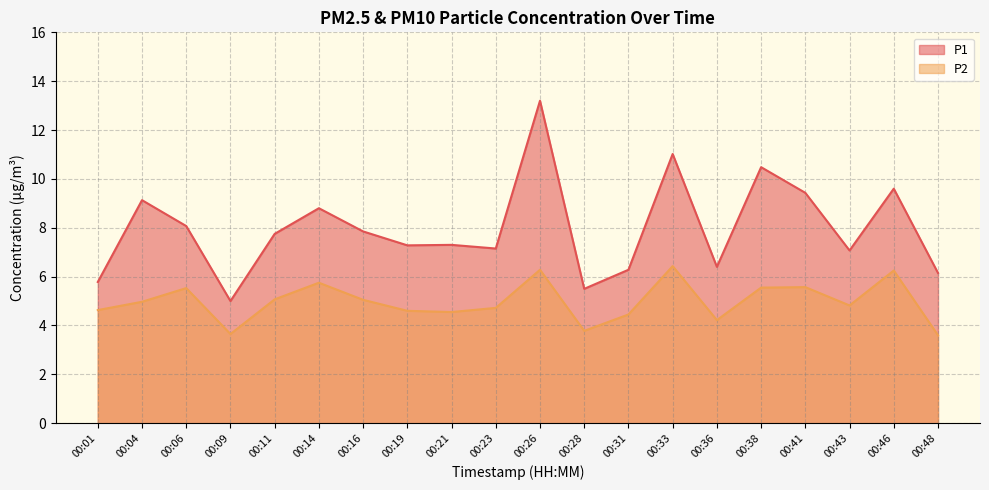

List the labels in order of P1 value, smallest first.

00:09, 00:28, 00:01, 00:48, 00:31, 00:36, 00:43, 00:23, 00:19, 00:21, 00:11, 00:16, 00:06, 00:14, 00:04, 00:41, 00:46, 00:38, 00:33, 00:26